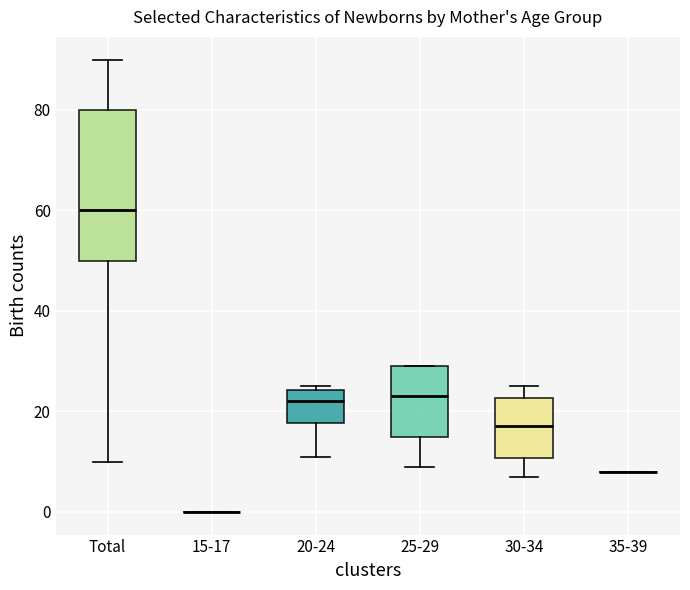

Reading left to right, transcribe this box plot: for each box, give where its median line is, the range the box spans, and where its two whiskers end, as read against the y-axis. The values are not printed on the chart, so give them approximately, as read against the axis.

Total: median 60, box 50 to 80, whiskers 10 to 90
15-17: box collapsed to a line at 0, whiskers 0 to 0
20-24: median 22, box 18 to 24, whiskers 12 to 26
25-29: median 24, box 16 to 30, whiskers 10 to 30
30-34: median 18, box 10 to 22, whiskers 8 to 26
35-39: box collapsed to a line at 8, whiskers 8 to 8